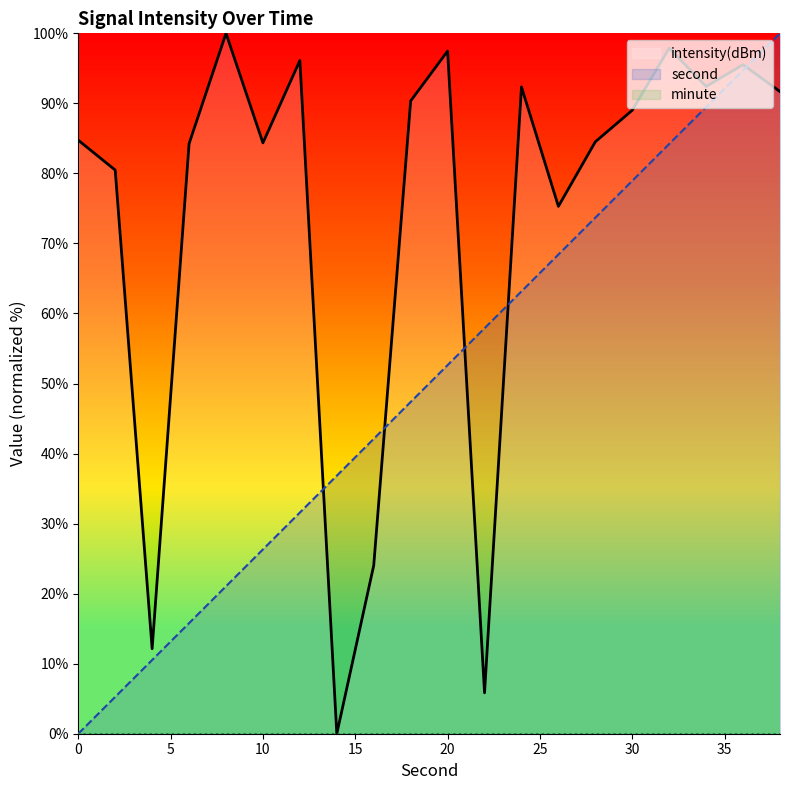

What value does the intensity(dBm) series have at 10?

84.4